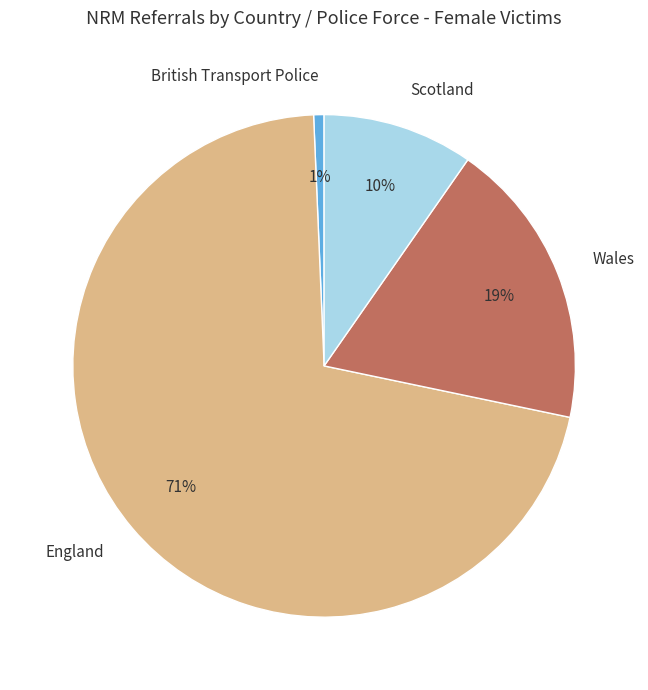

Rank the categories by value from highest to lowest.

England, Wales, Scotland, British Transport Police